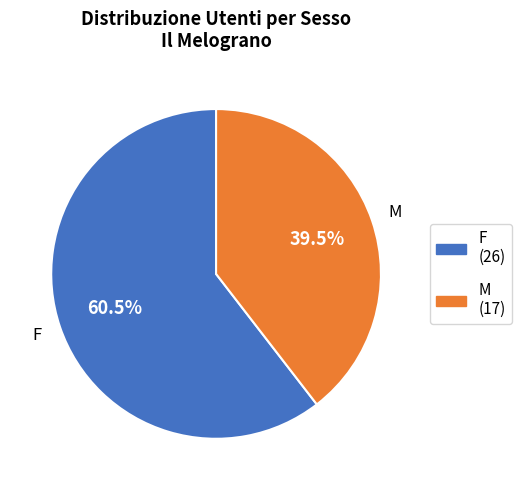

Rank the categories by value from lowest to highest.

M, F